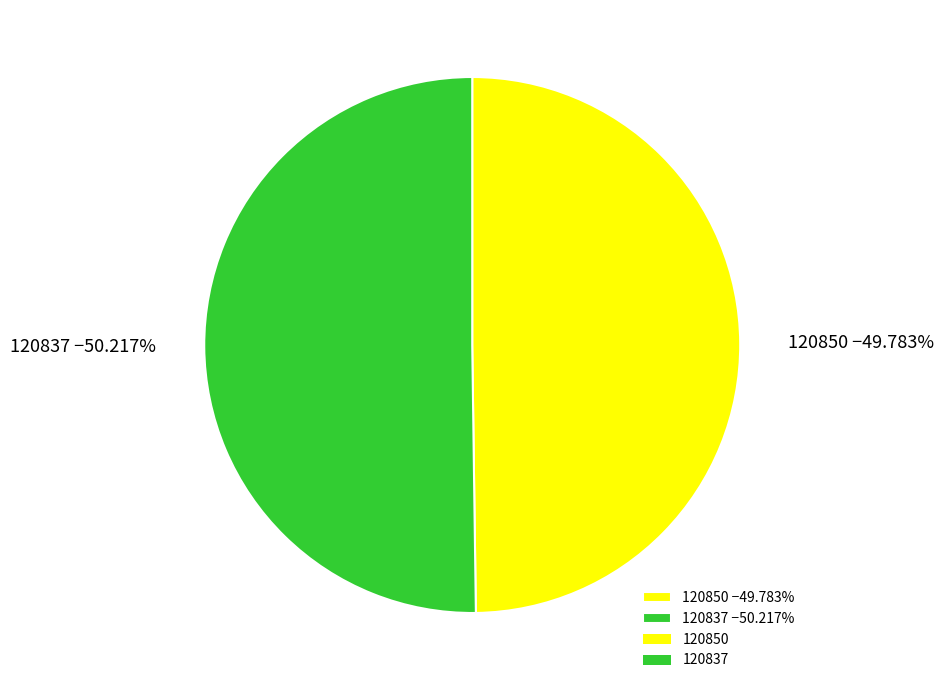

Count the number of slices in the pie.

2